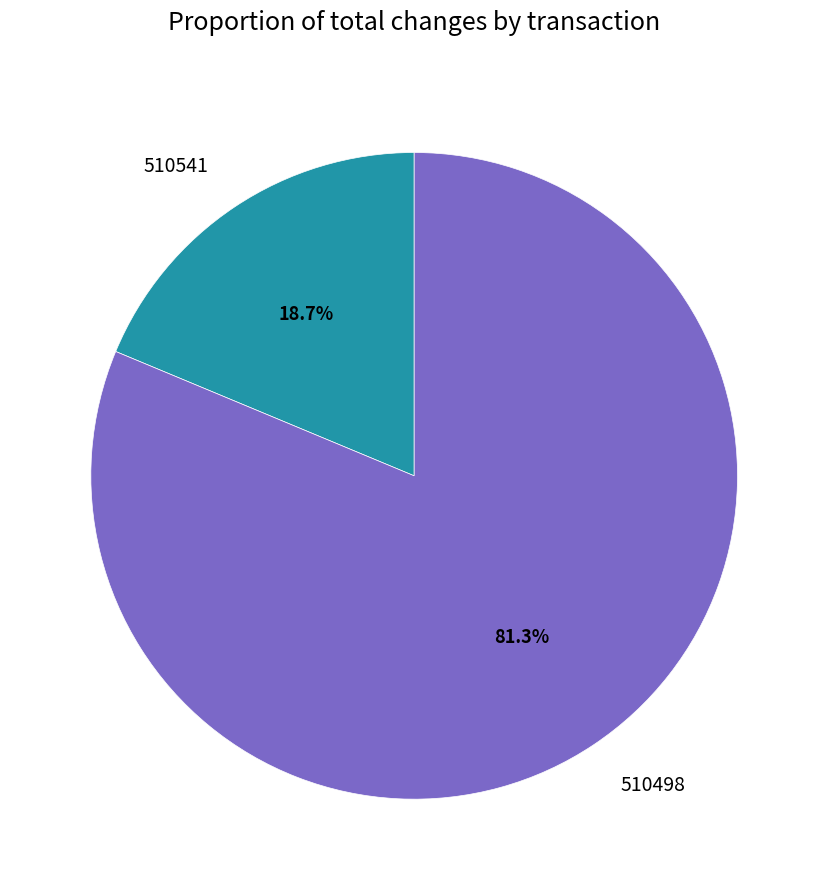

How many segments does this pie chart have?

2